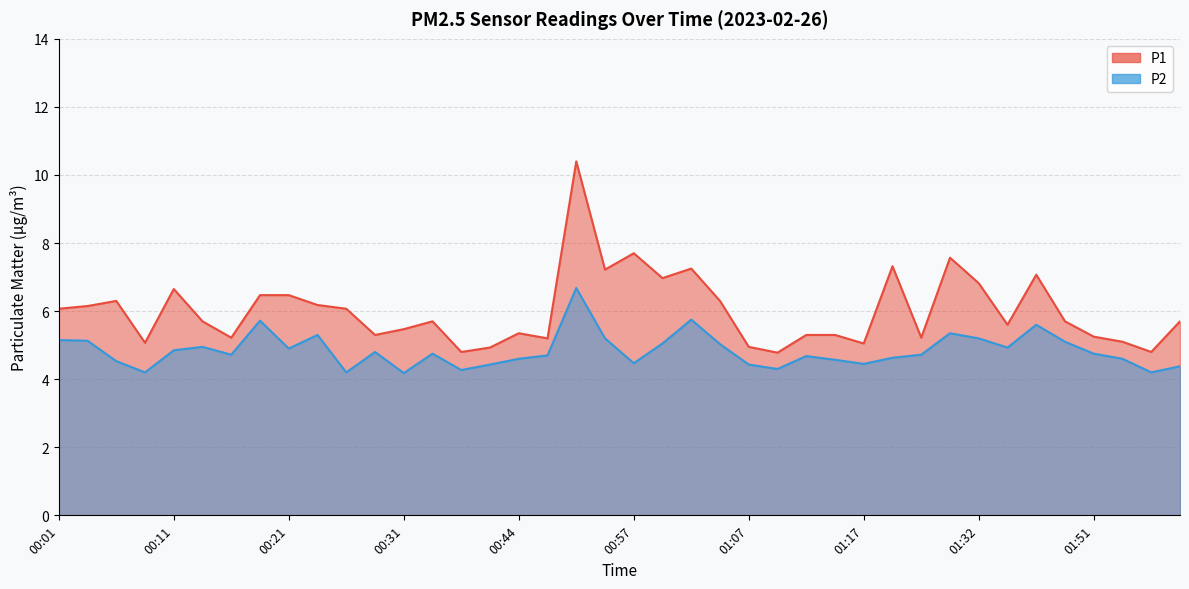

Where is P2 nearest to the value 5?

01:04